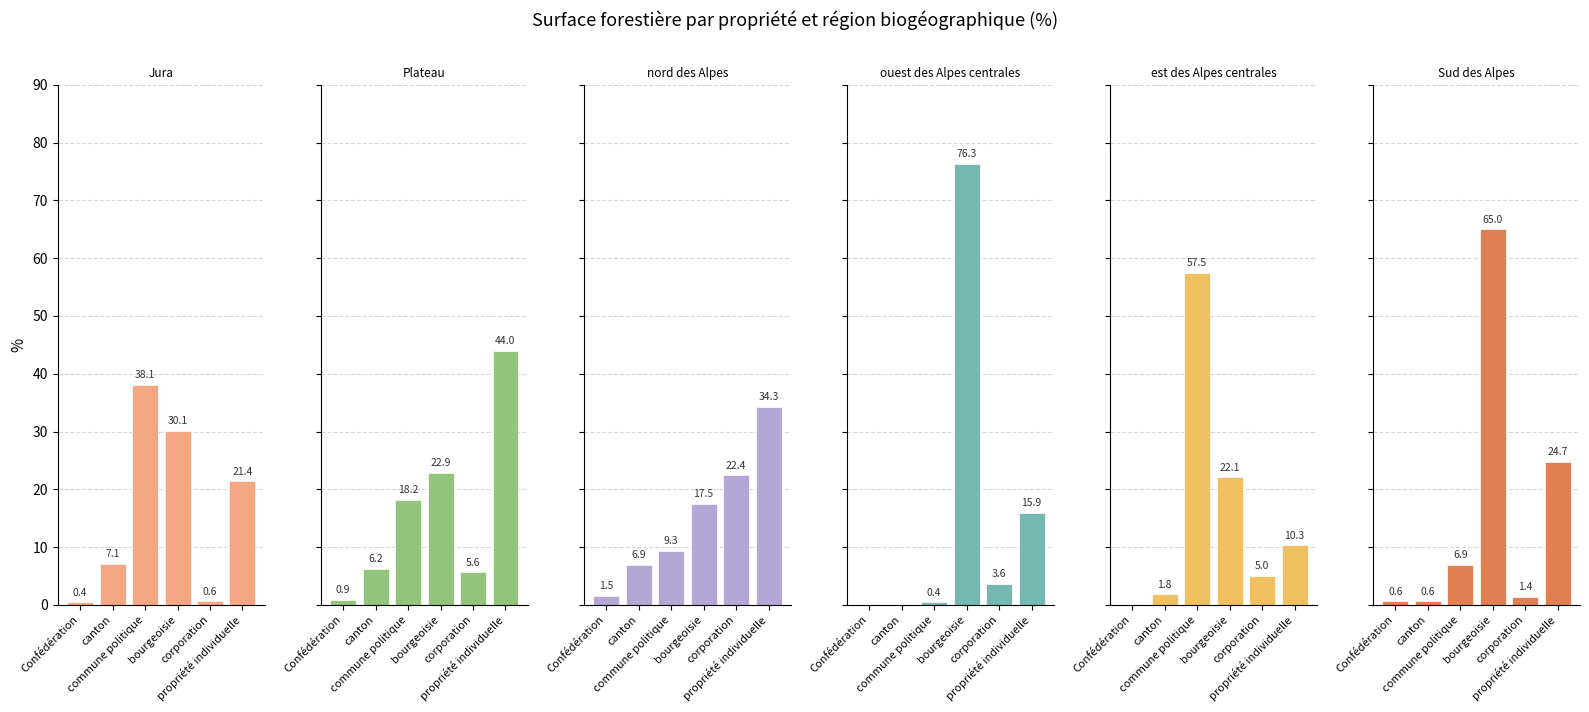

What is the sum of the nord des Alpes values at commune politique and corporation?

31.7